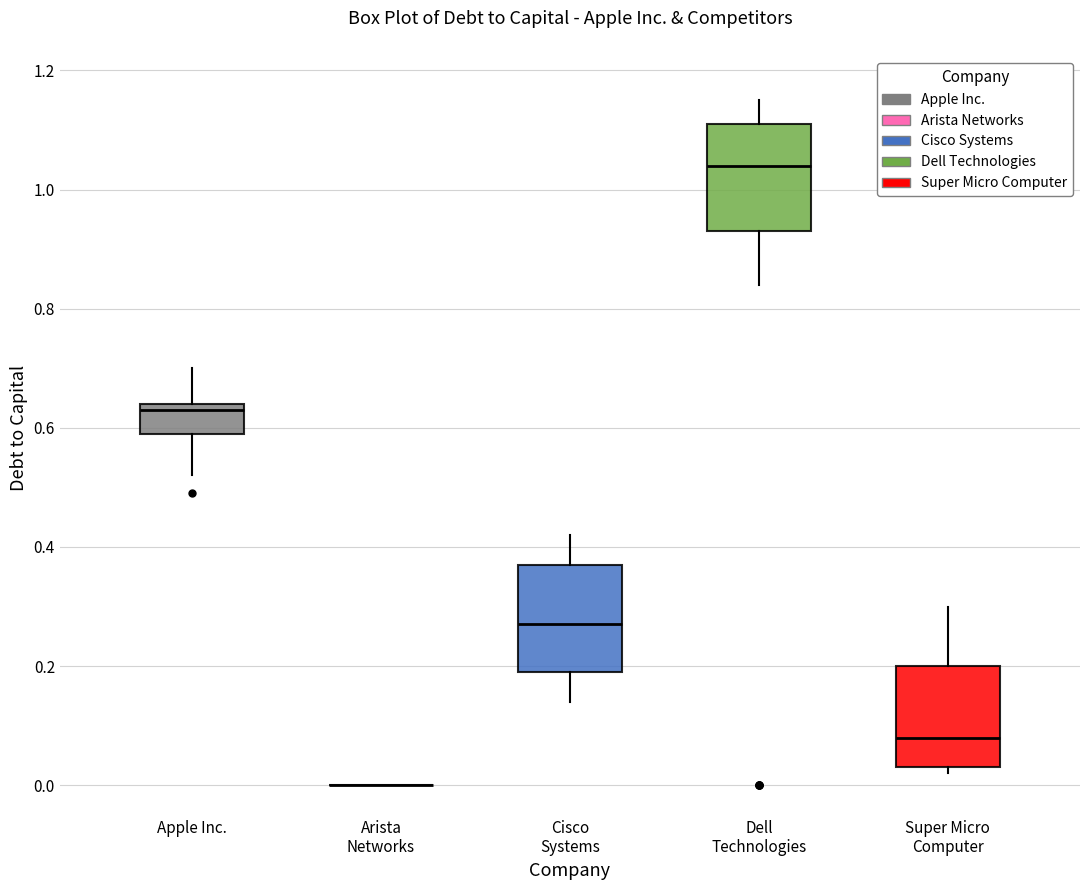

Reading left to right, read every box against the y-axis: the position of its median line, the range the box covers, and the ends of its whiskers. The values are not printed on the chart, so give them approximately, as read against the axis.

Apple Inc.: median 0.64 (just below the box's upper edge), box 0.60 to 0.64, whiskers 0.52 to 0.70
Arista Networks: box collapsed to a line at 0.00, whiskers 0.00 to 0.00
Cisco Systems: median 0.28, box 0.20 to 0.38, whiskers 0.14 to 0.42
Dell Technologies: median 1.04, box 0.94 to 1.12, whiskers 0.84 to 1.16
Super Micro Computer: median 0.08, box 0.04 to 0.20, whiskers 0.02 to 0.30